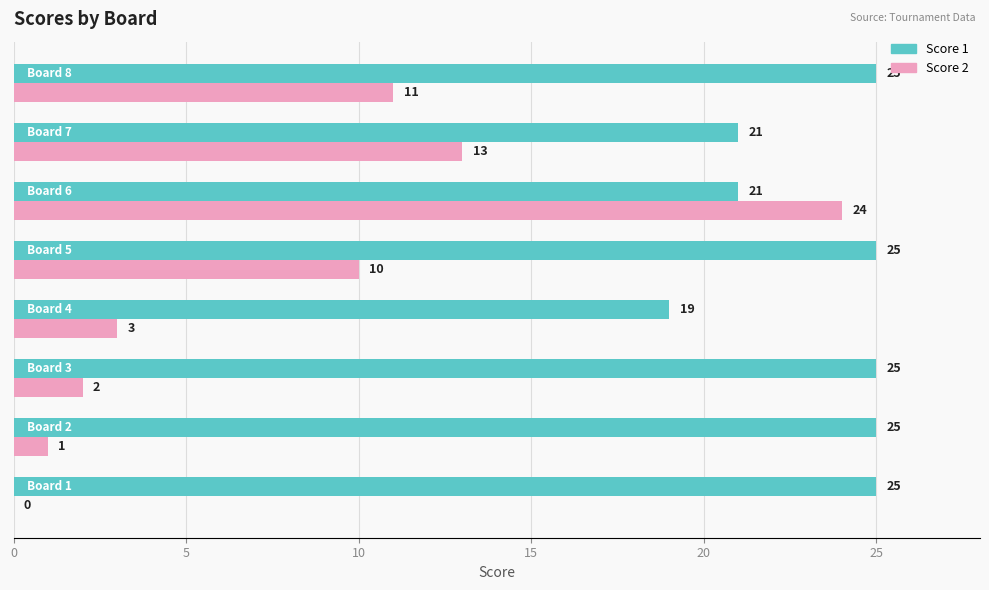

Which series has the largest total across all categories?

Score 1